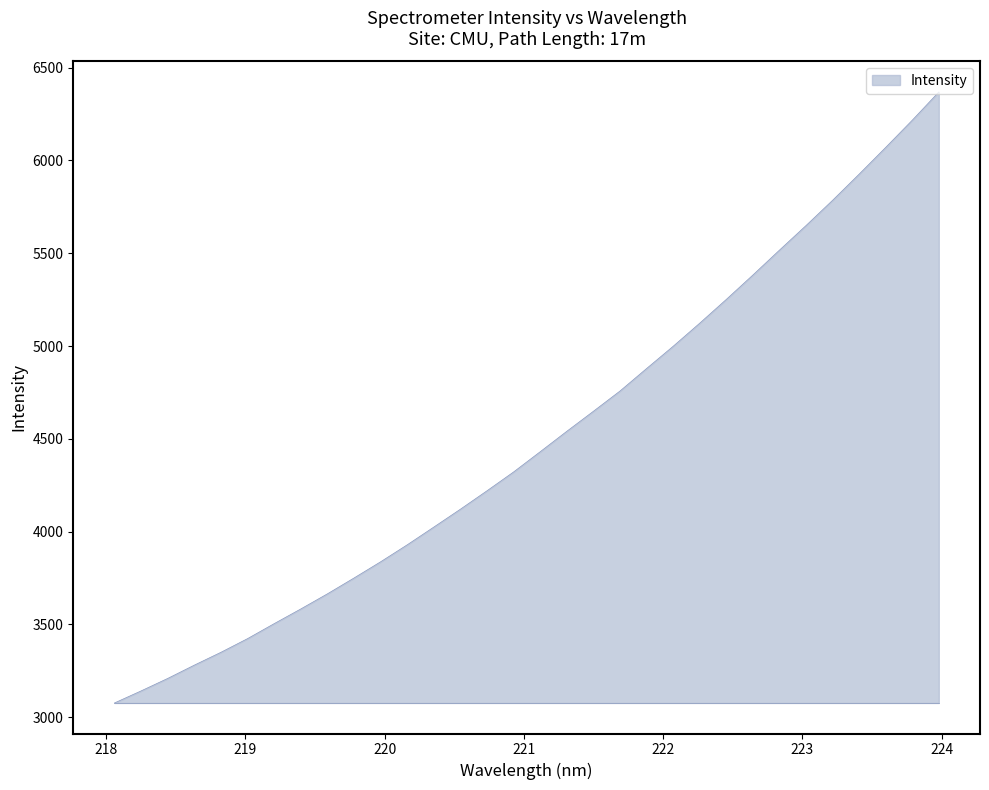

What is the label of the 14th point from the right?

221.4993